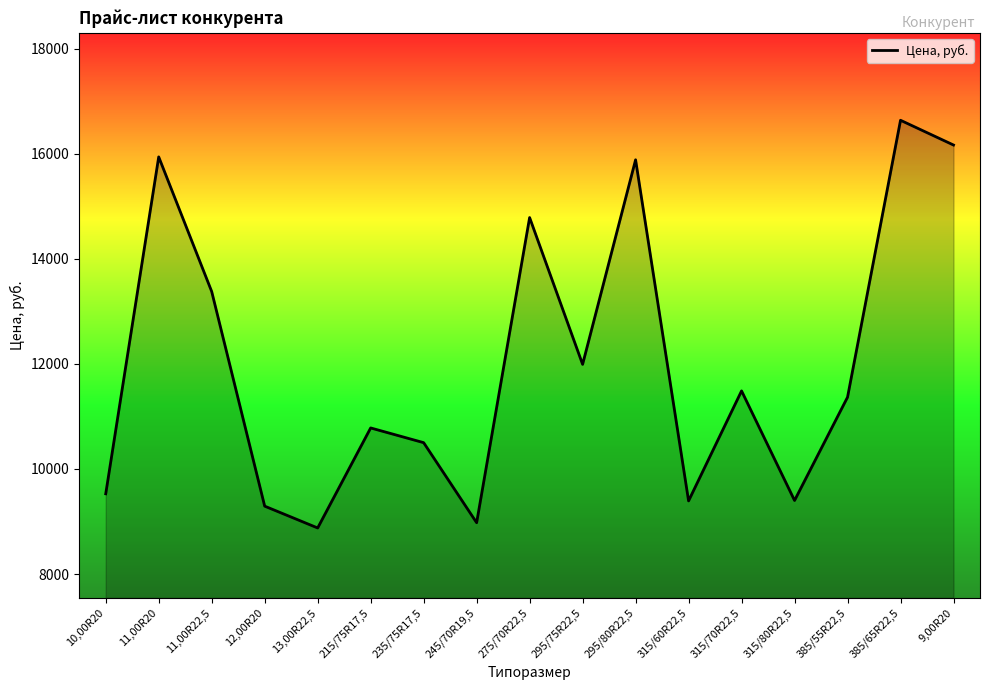

At which label is the value closest to 12756?

11,00R22,5